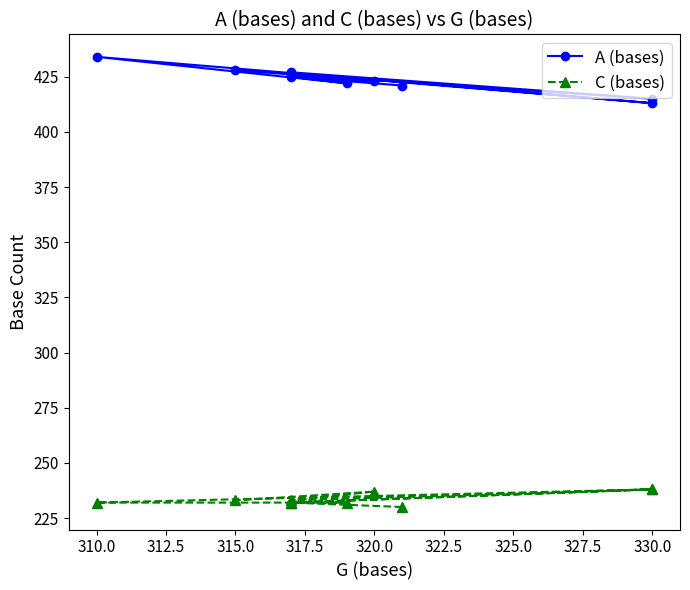

In C (bases), how many points are higher than both neighbors (excluding endpoints)?

3